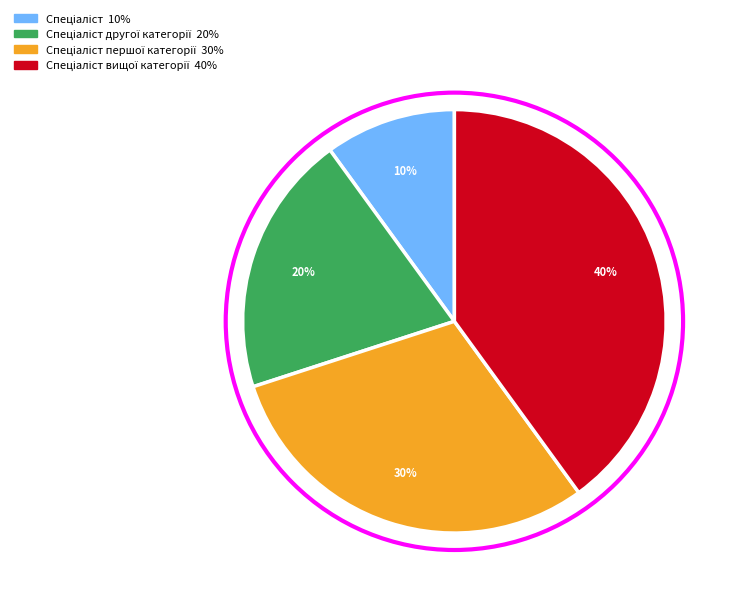

Does any single category account for the majority?

No